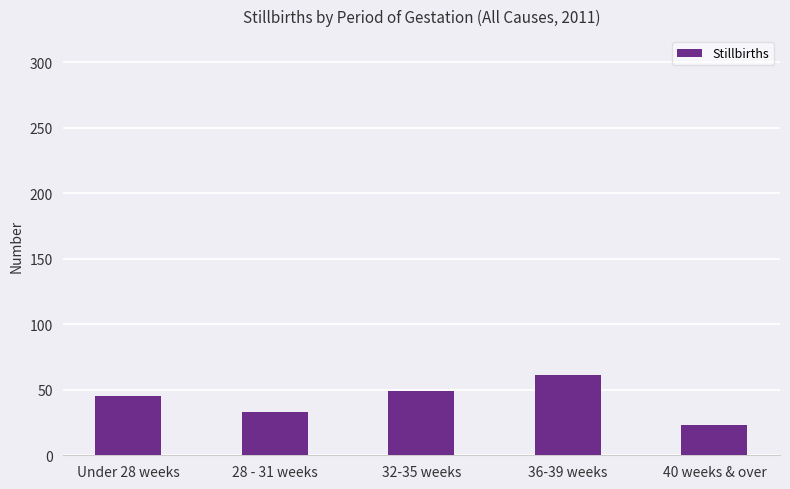

Reading right to left, list all the values displayed in this chart.

23	61	49	33	45